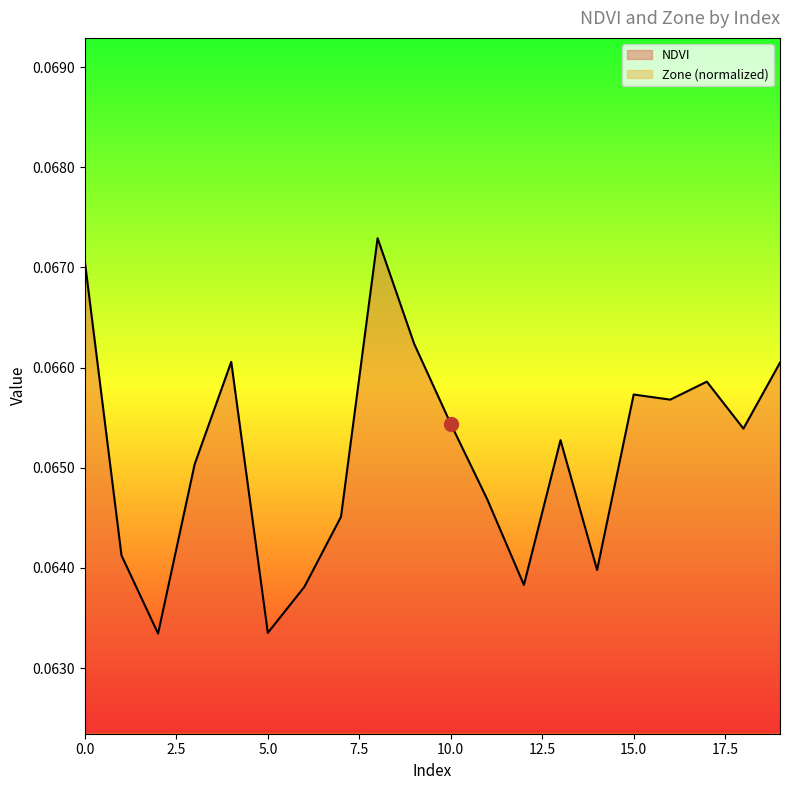

At which category is the sum across all series the highest?

8